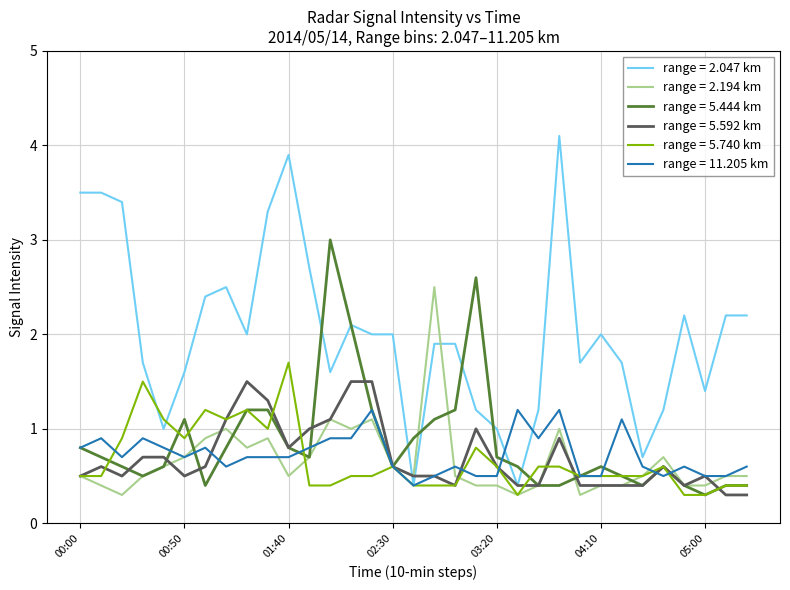

Which series has the largest range (max minus min)?

range = 2.047 km